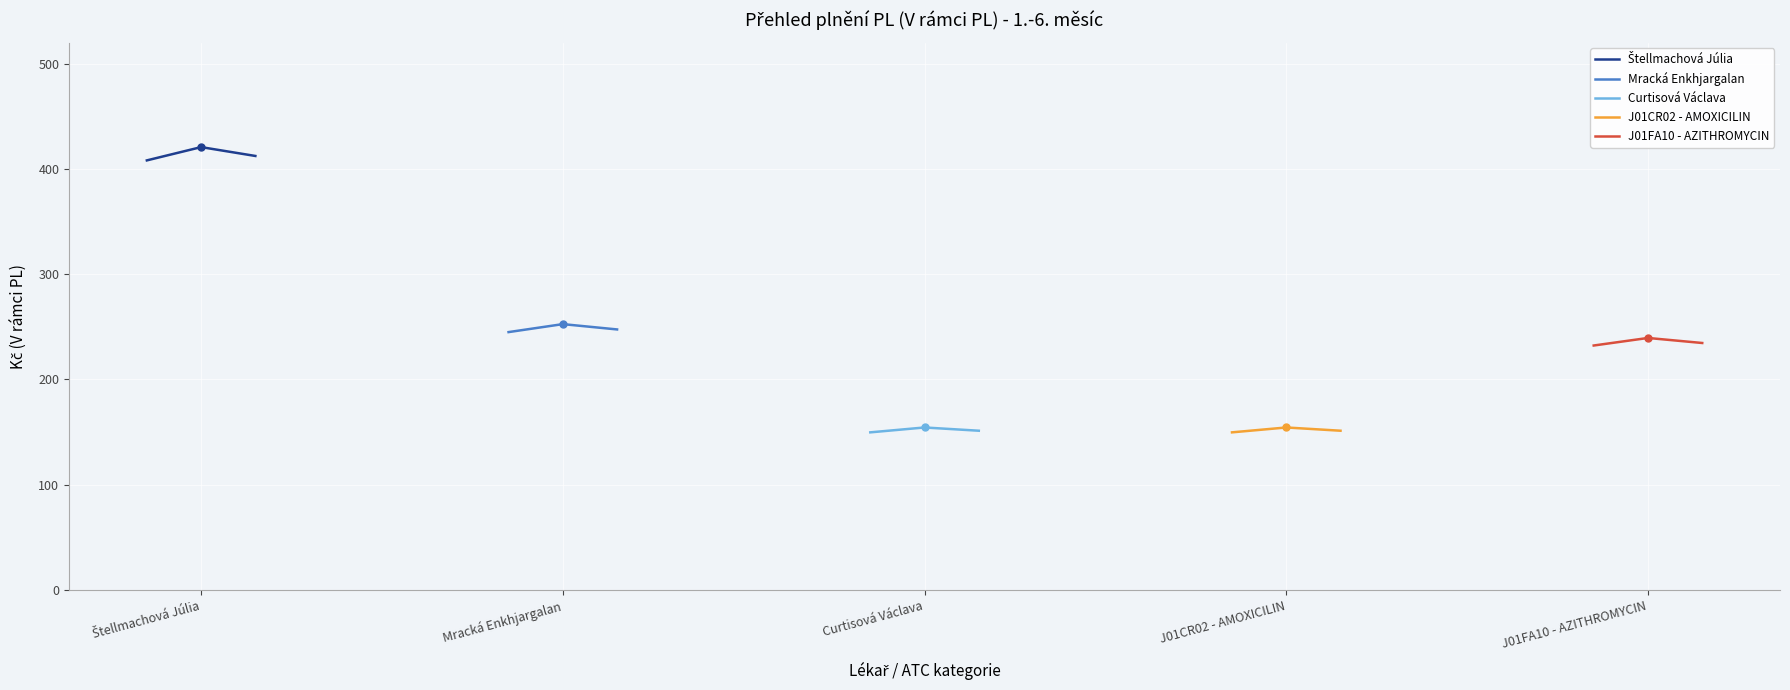

What is the label of the 3rd point from the left?

Curtisová Václava